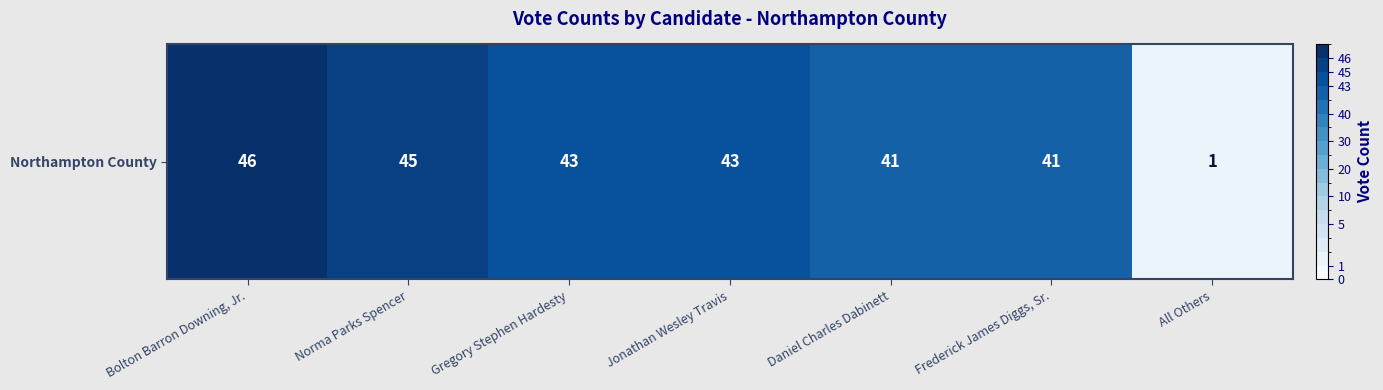

The value at Daniel Charles Dabinett is 59. True or false?

False